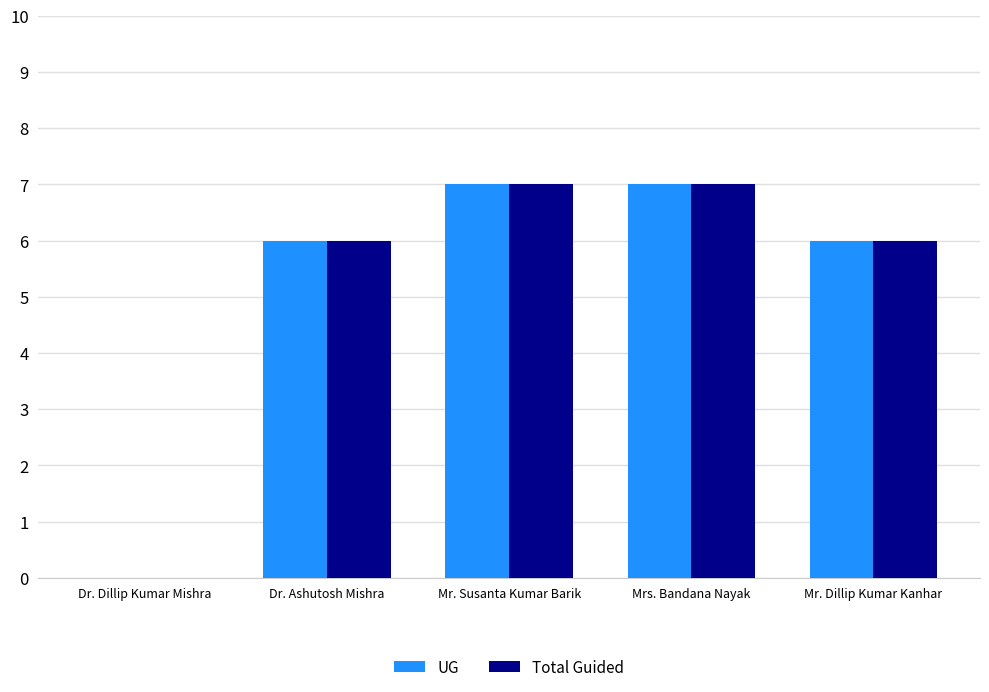

What value does the Total Guided series have at Mrs. Bandana Nayak?

7